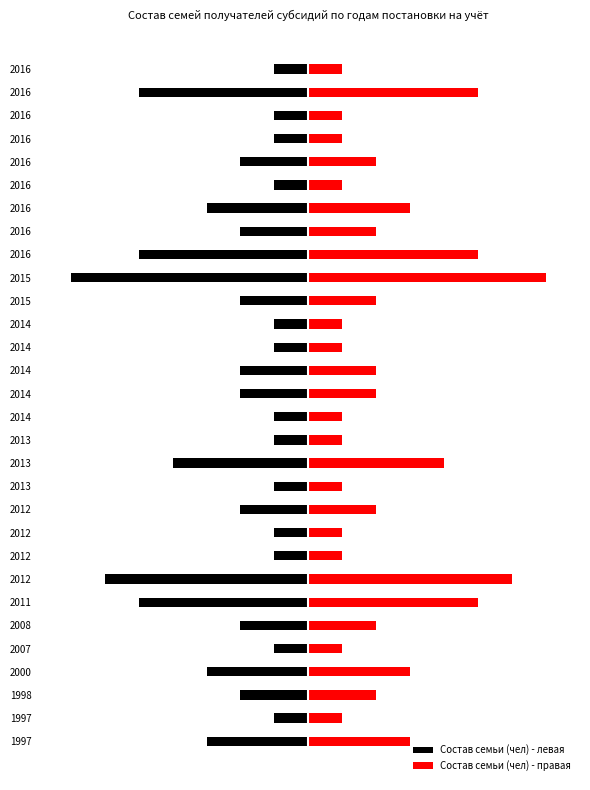

How many groups of bars are there?

30